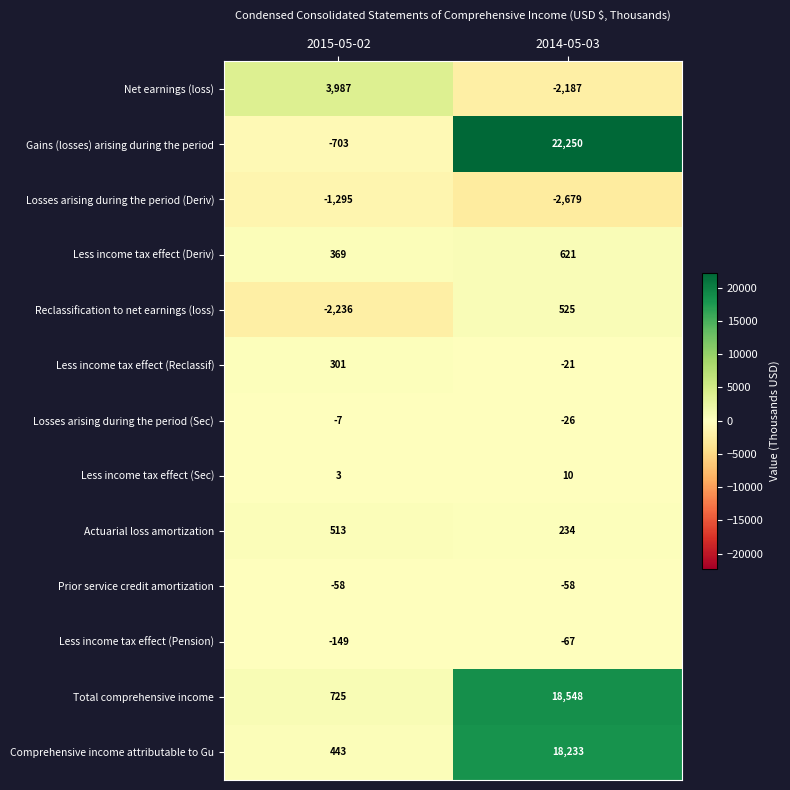

Reading left to right, what are all the values shown in this chart?

Net earnings (loss): 2015-05-02=3987	2014-05-03=-2187
Gains (losses) arising during the period: 2015-05-02=-703	2014-05-03=22250
Losses arising during the period (Deriv): 2015-05-02=-1295	2014-05-03=-2679
Less income tax effect (Deriv): 2015-05-02=369	2014-05-03=621
Reclassification to net earnings (loss): 2015-05-02=-2236	2014-05-03=525
Less income tax effect (Reclassif): 2015-05-02=301	2014-05-03=-21
Losses arising during the period (Sec): 2015-05-02=-7	2014-05-03=-26
Less income tax effect (Sec): 2015-05-02=3	2014-05-03=10
Actuarial loss amortization: 2015-05-02=513	2014-05-03=234
Prior service credit amortization: 2015-05-02=-58	2014-05-03=-58
Less income tax effect (Pension): 2015-05-02=-149	2014-05-03=-67
Total comprehensive income: 2015-05-02=725	2014-05-03=18548
Comprehensive income attributable to Gu: 2015-05-02=443	2014-05-03=18233